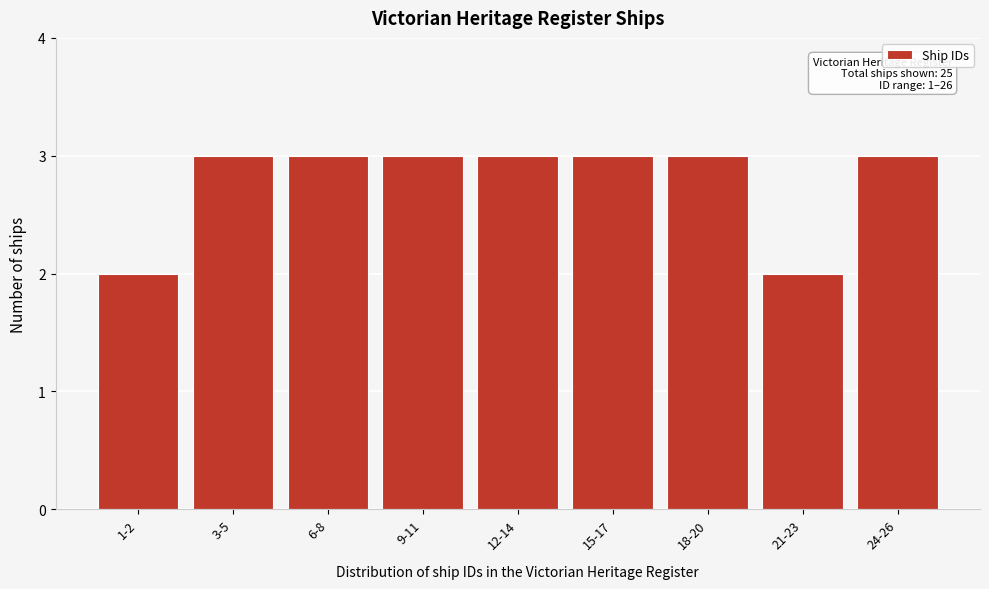

Reading right to left, extract all data points from this chart.

3	2	3	3	3	3	3	3	2